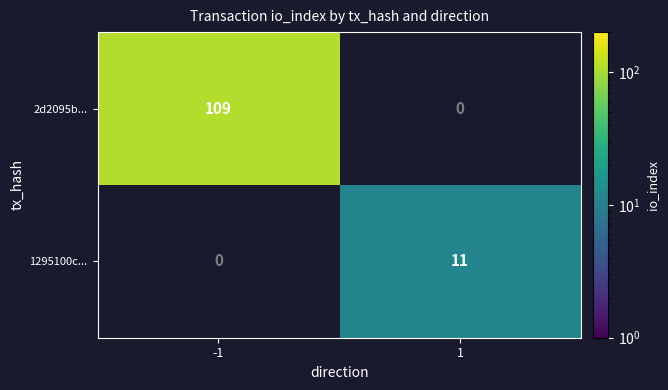

Is it true that 2d2095b... equals 109 at -1?

True